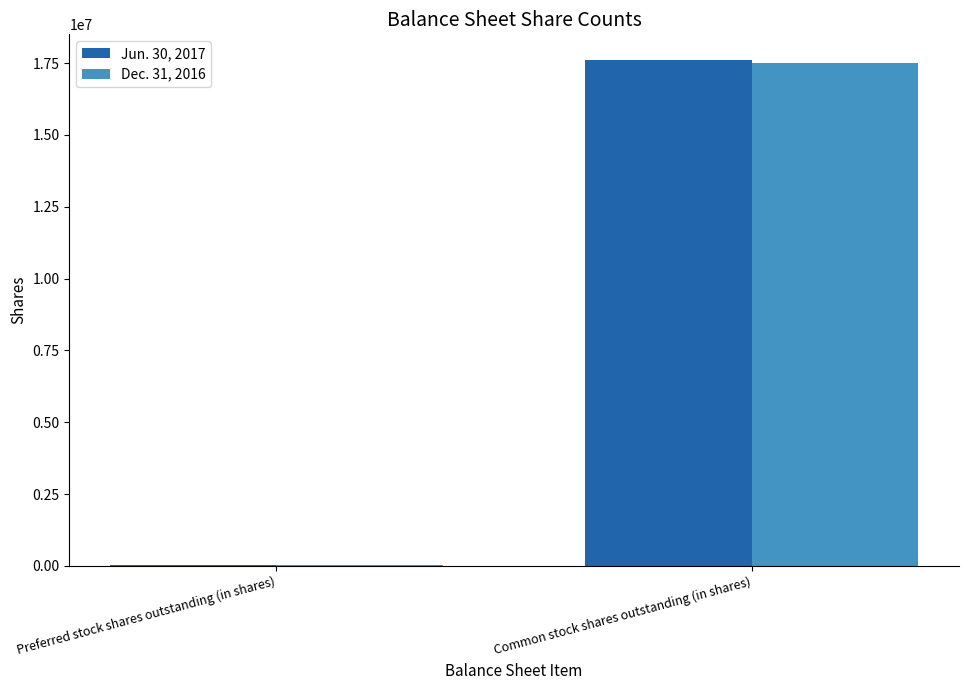

What is the sum of all Dec. 31, 2016 values?

17535373